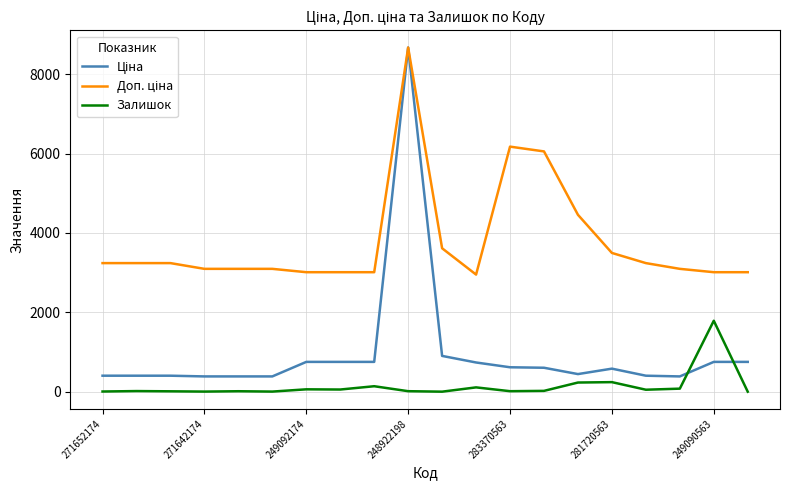

What is the highest value of the Залишок series?

1789.0